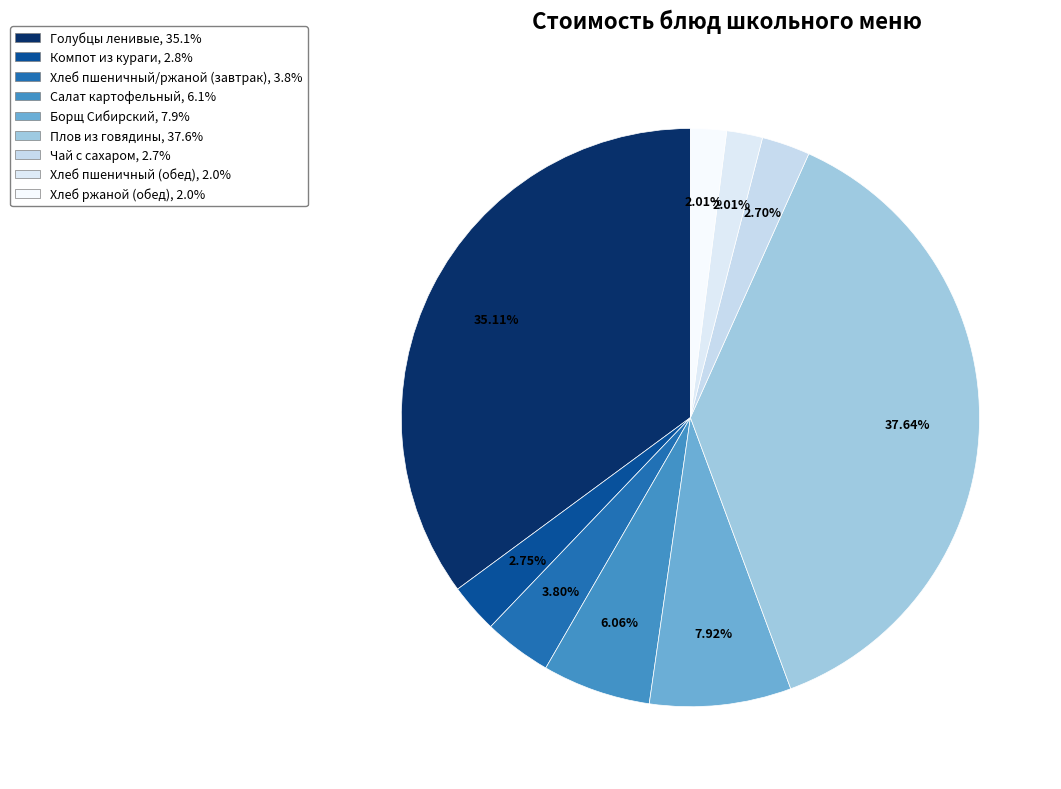

How many segments does this pie chart have?

9